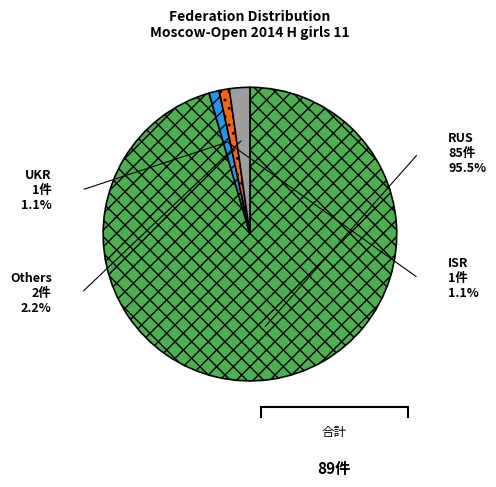

Does ISR represent more than half of the total?

No